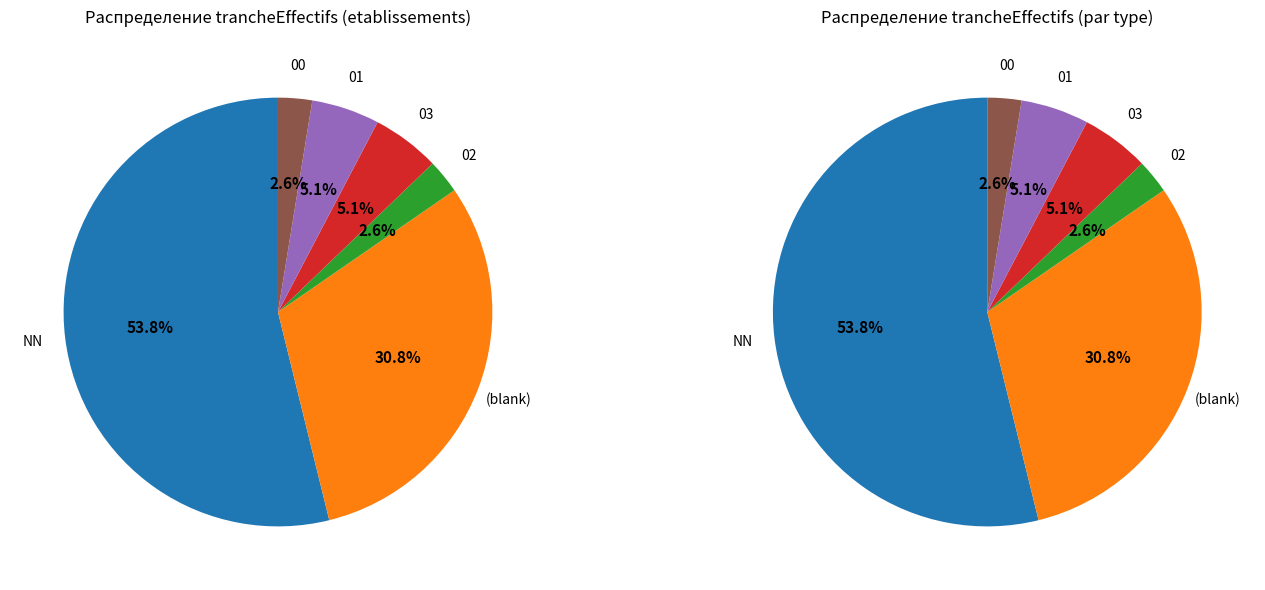

To the nearest percent, what is the combined percentage of  and 00?

31%